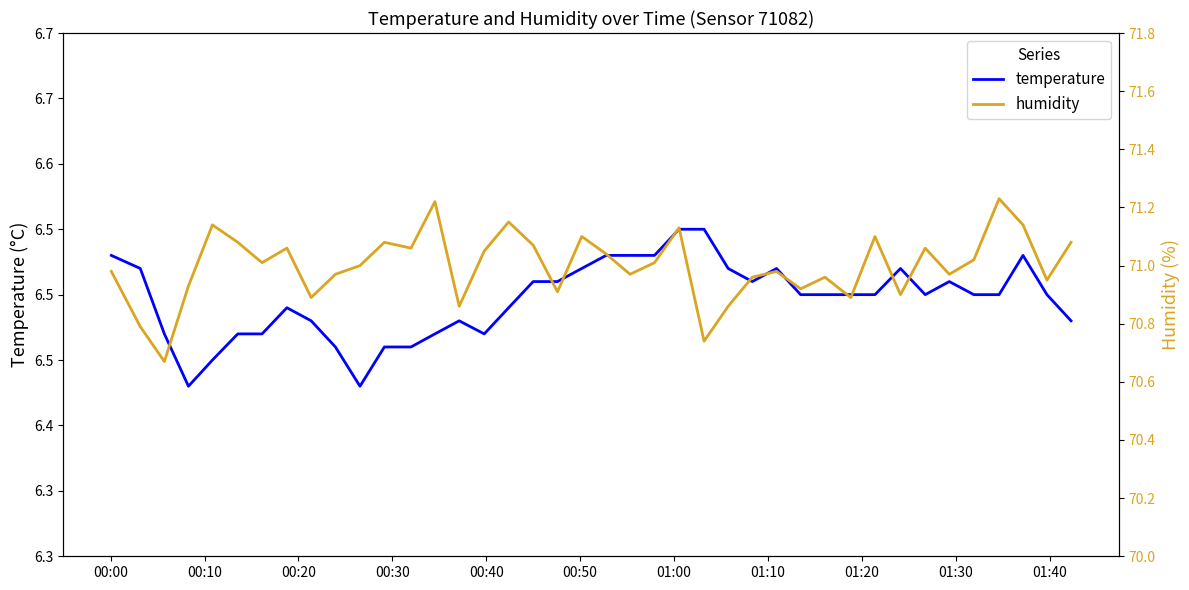

What is the value of the temperature point at the 3rd from the left?

6.5